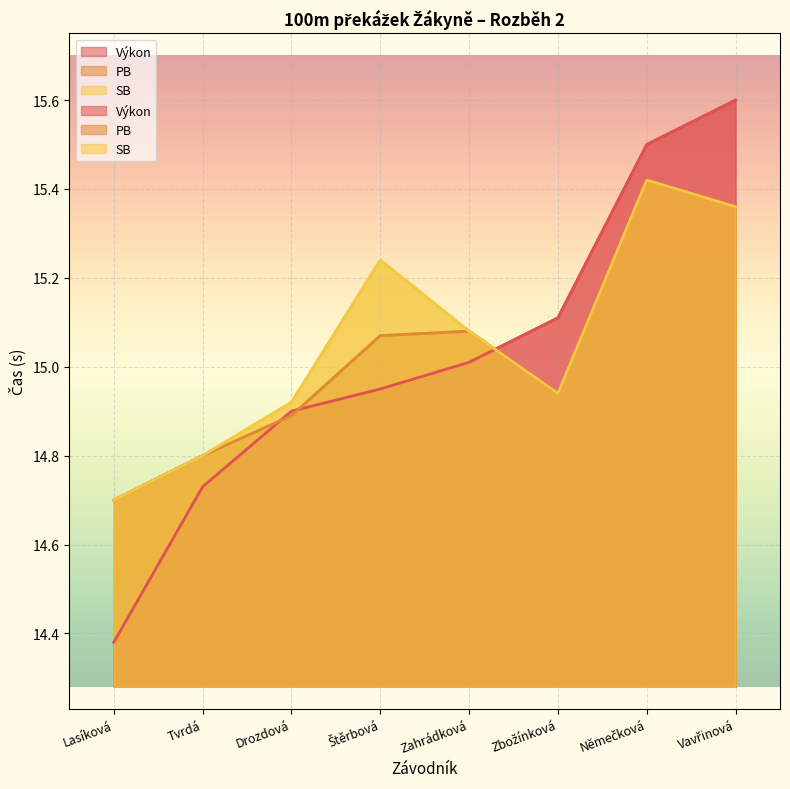

What are all the series names shown in the legend?

Výkon, PB, SB